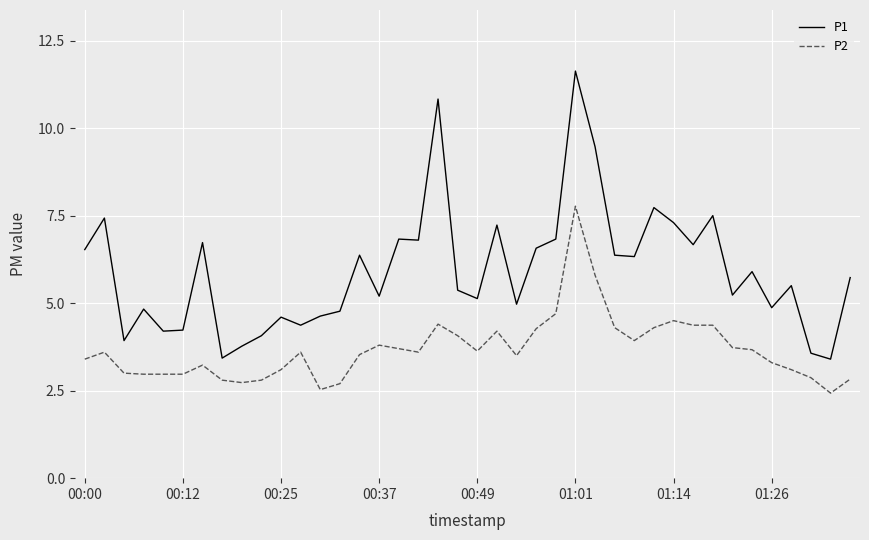

Rank the series by their average value, from lowest to highest.

P2, P1